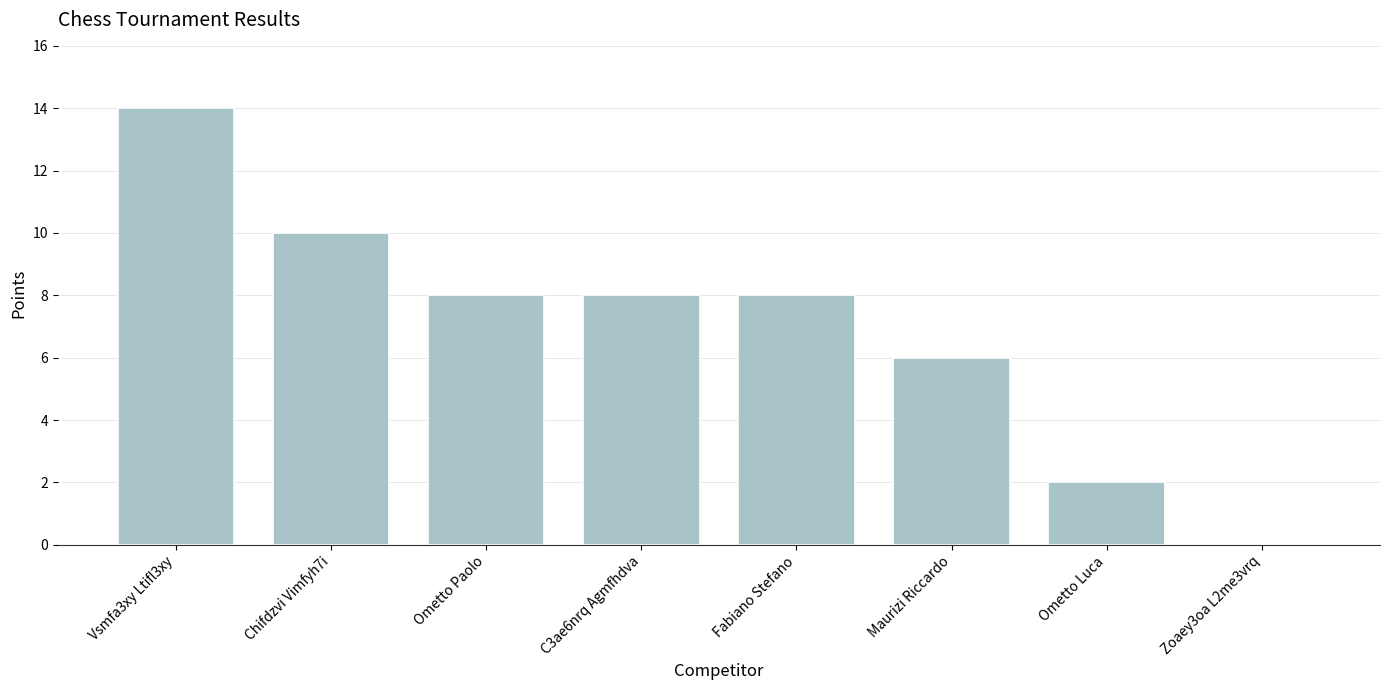

What is the sum of all values?

56